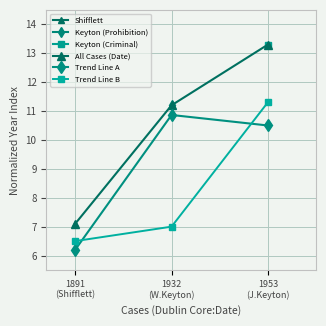

At 1932
(W.Keyton), list the series in order from largest to smallest.

All Cases (Date), Trend Line A, Trend Line B